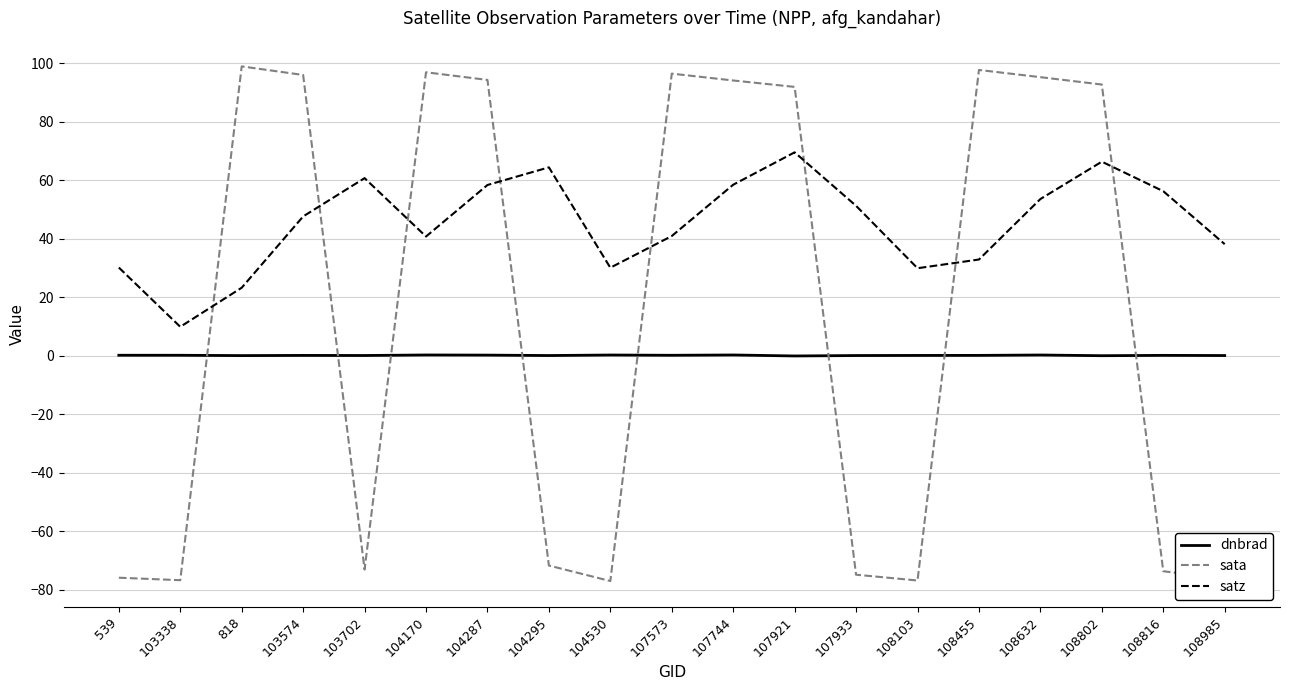

Does the chart display data point markers on the line(s)?

No